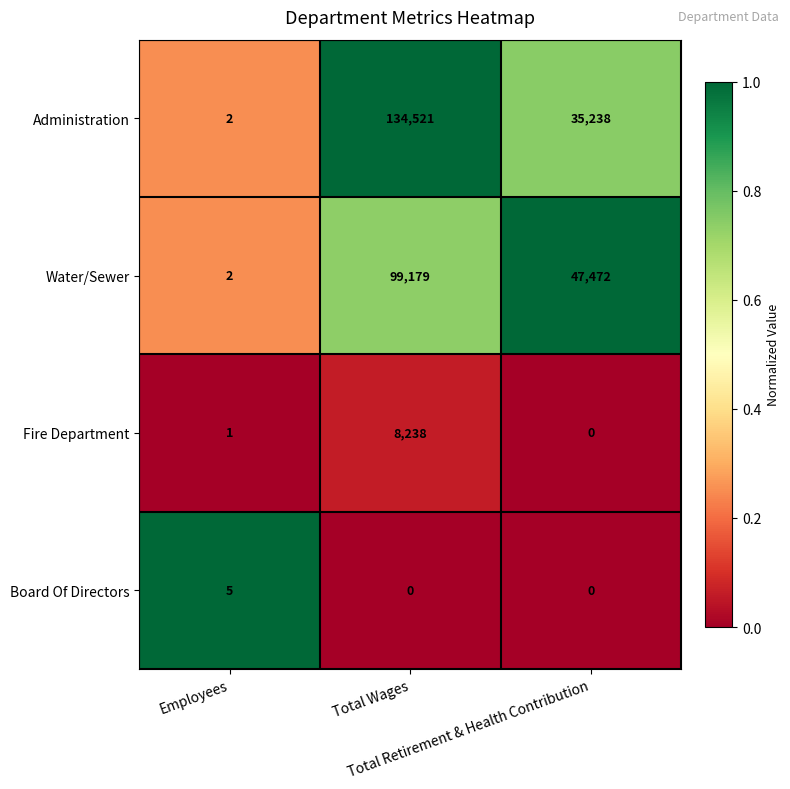

Which series has the largest total across all categories?

Administration